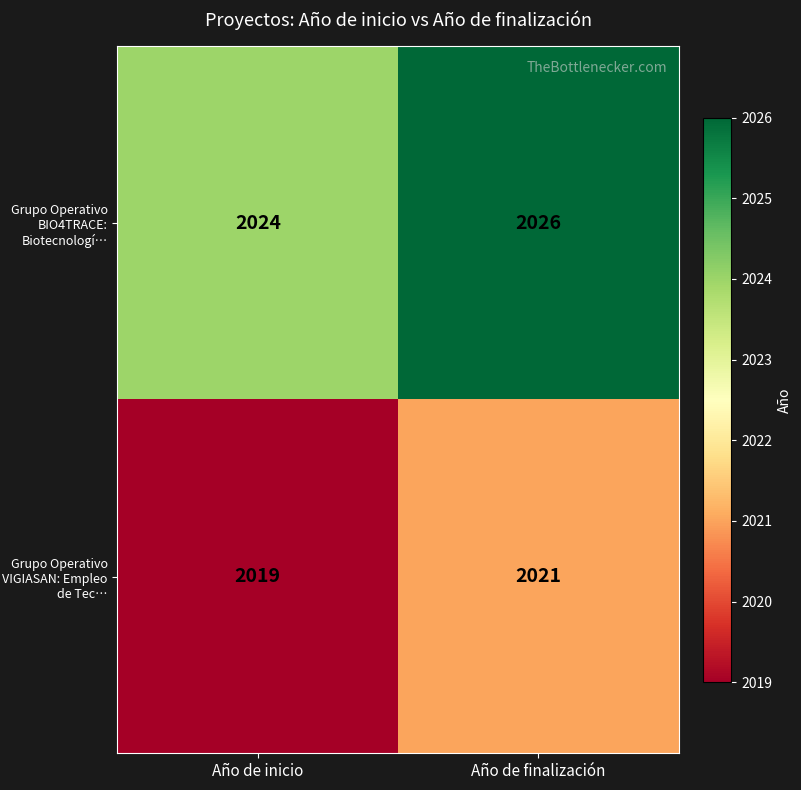

Reading left to right, what are all the values shown in this chart?

Grupo Operativo BIO4TRACE: Biotecnologí…: Año de inicio=2024	Año de finalización=2026
Grupo Operativo VIGIASAN: Empleo de Tec…: Año de inicio=2019	Año de finalización=2021